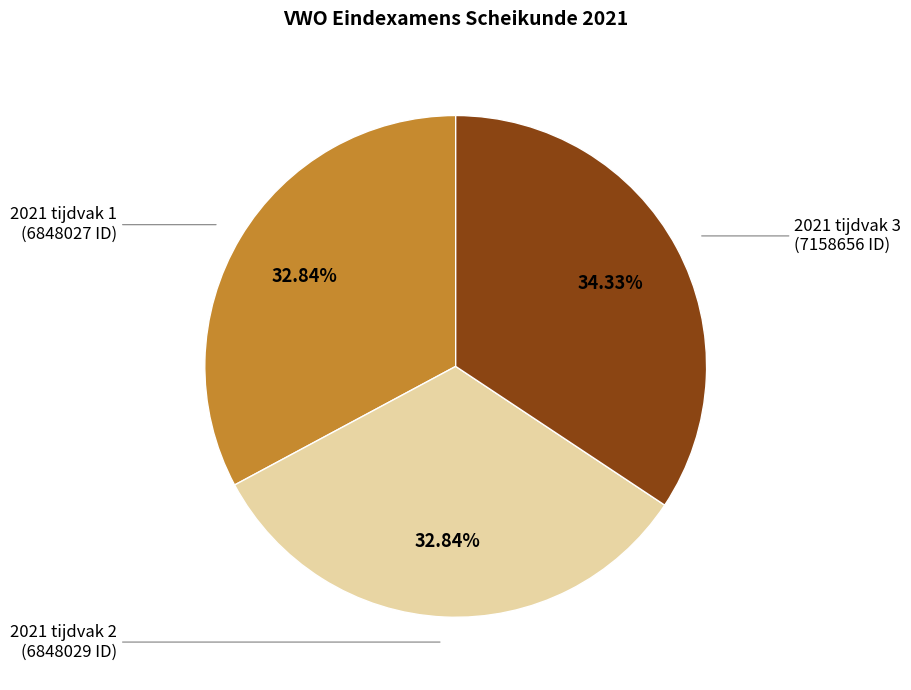

What is the largest slice in the pie chart?

2021 tijdvak 3